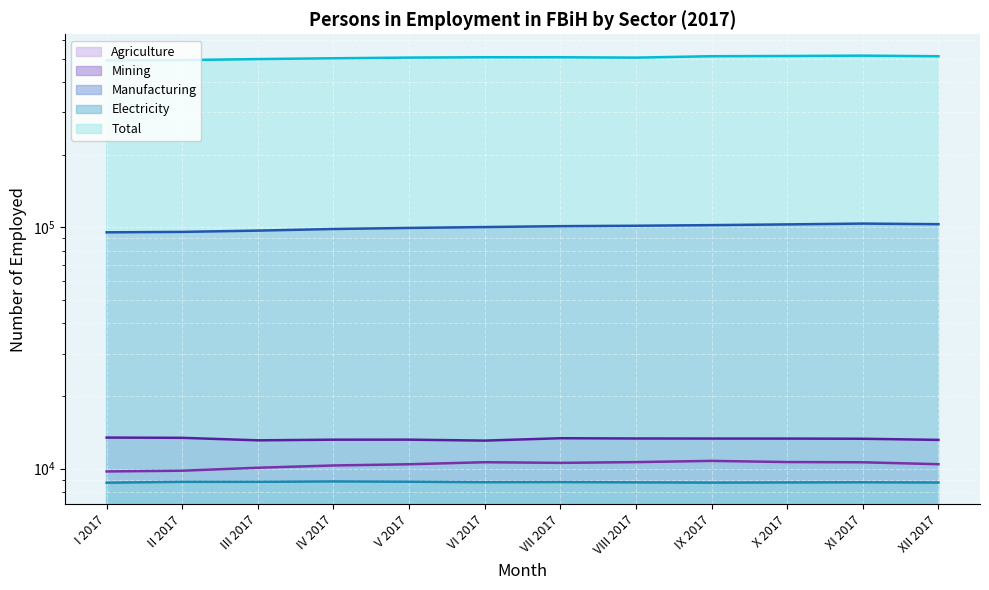

True or false: Mining and Manufacturing cross at least once.

False